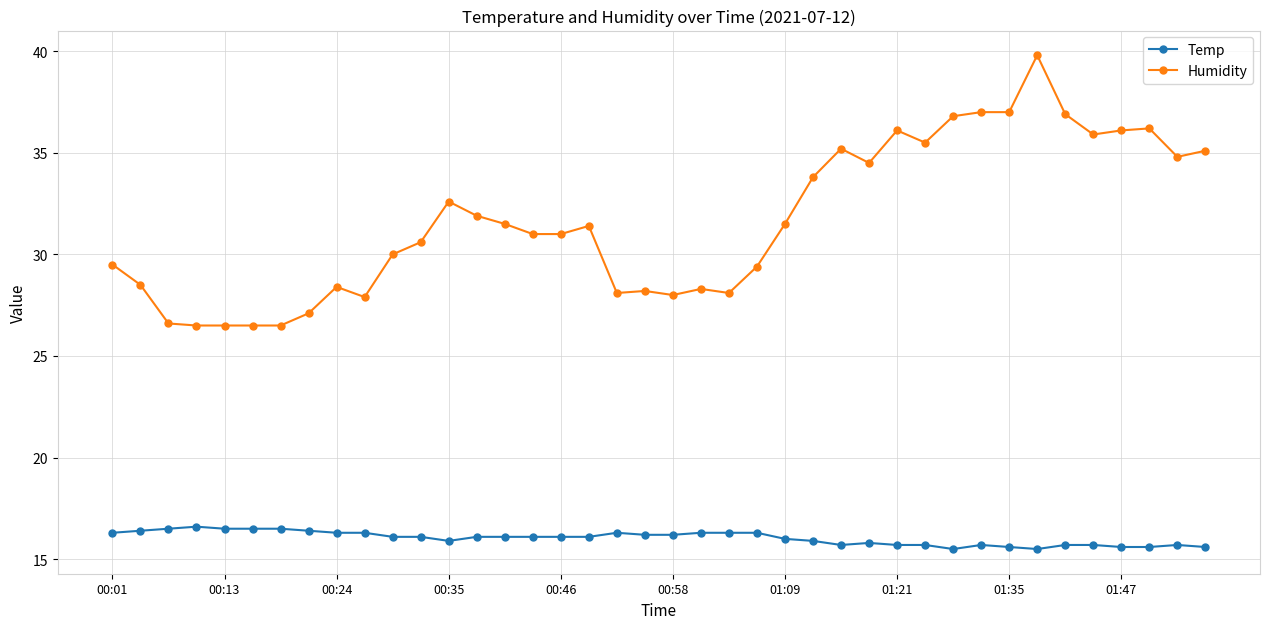

True or false: Temp and Humidity cross at least once.

False